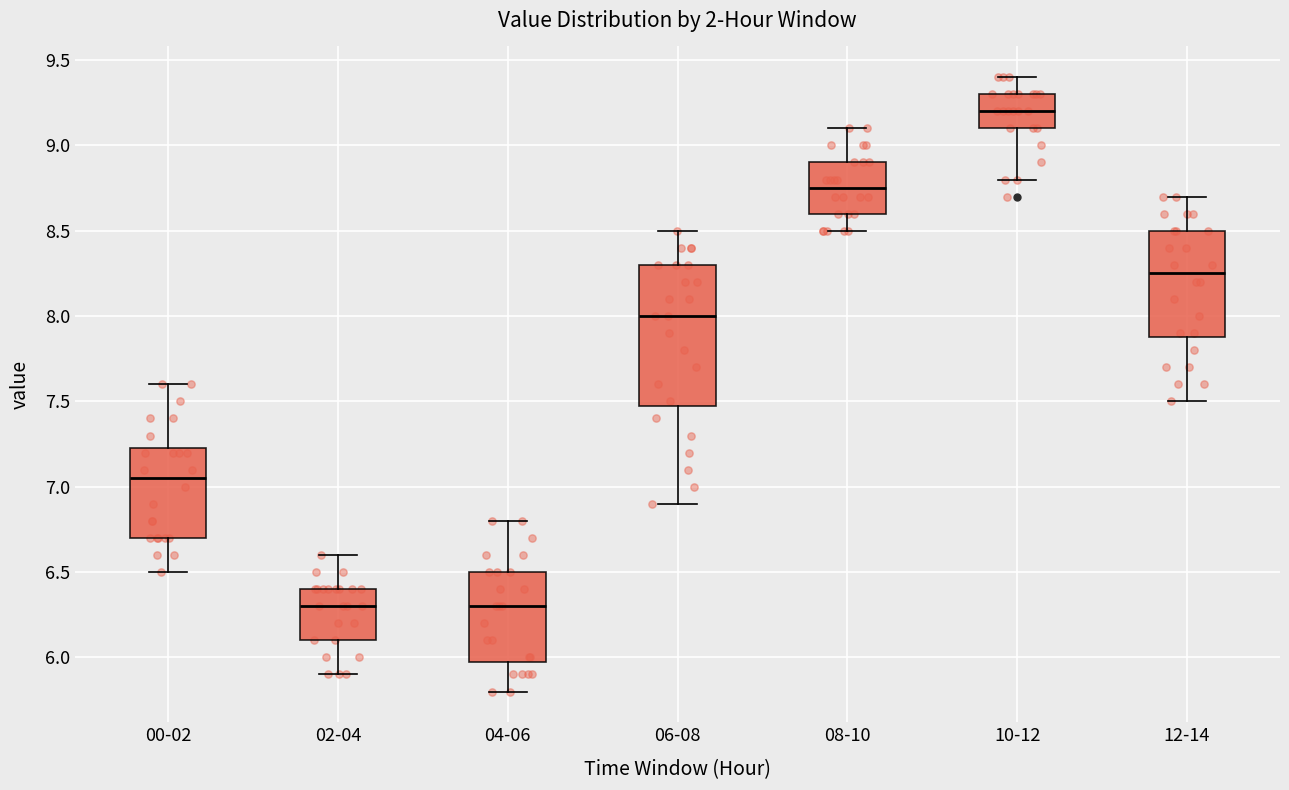

Comparing the boxes themselves (not the whiskers), which one is the tallest?

06-08